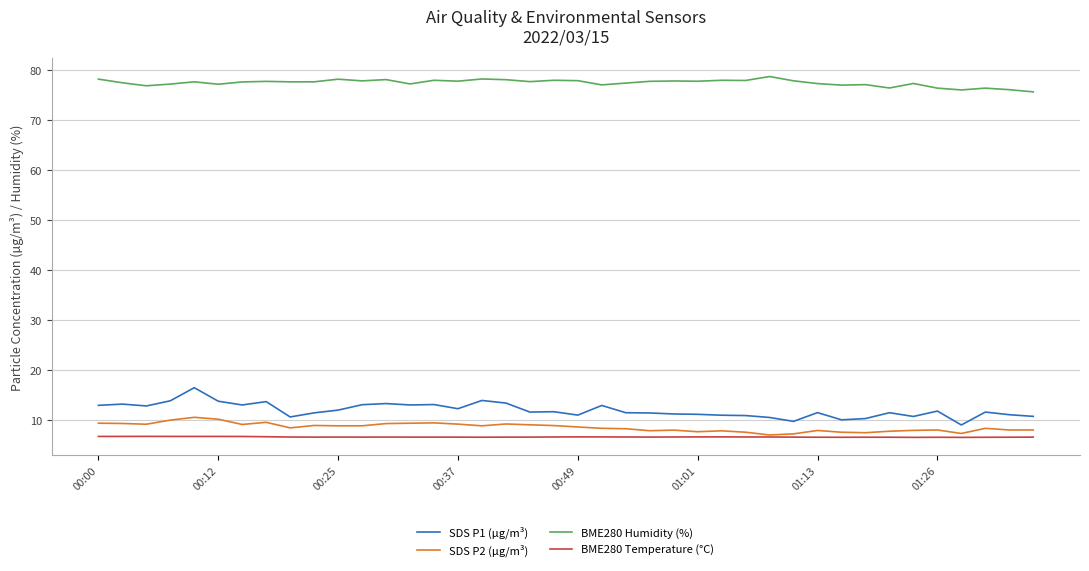

What is the average value of the BME280 Temperature (°C) series?

6.7